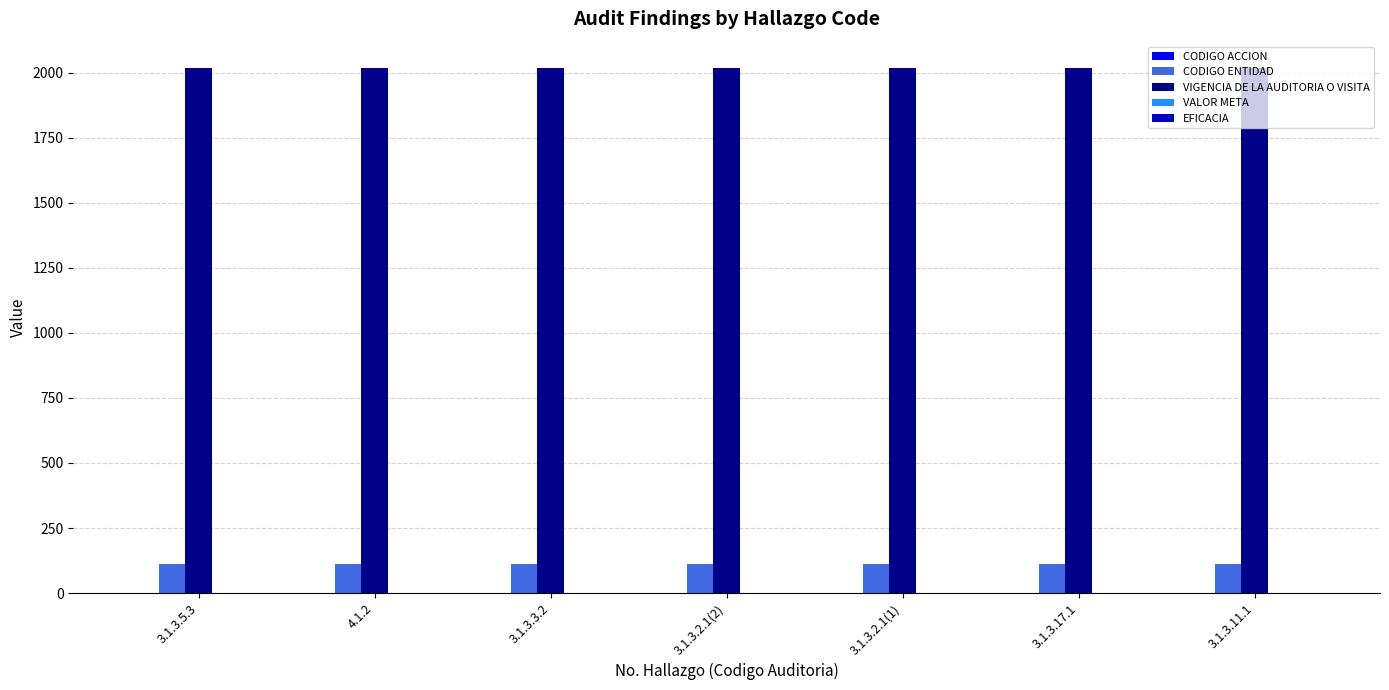

The value of VIGENCIA DE LA AUDITORIA O VISITA at 3.1.3.3.2 is 1173. True or false?

False